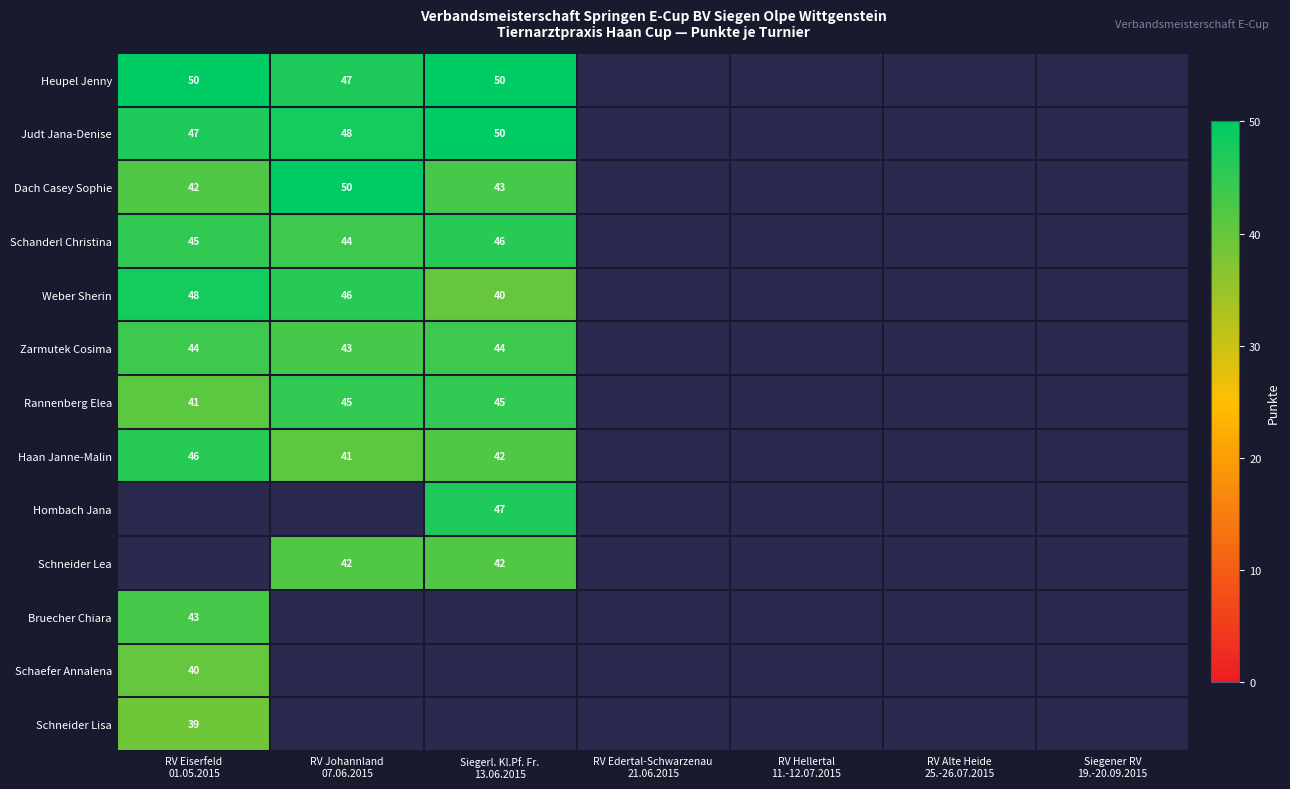

Count the number of data series in this chart.

13